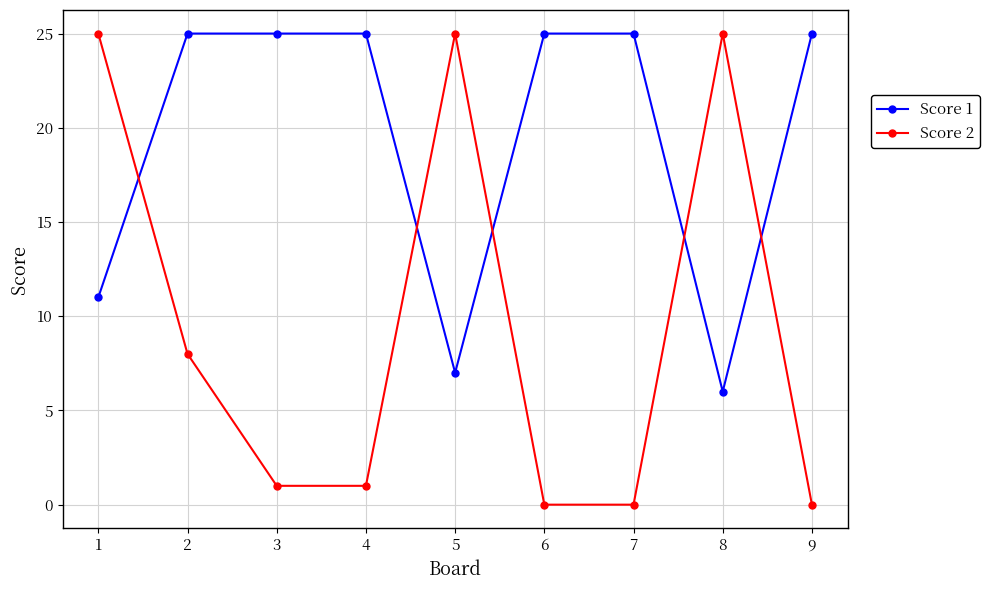

What is the difference between the highest and lowest values at 2?

17